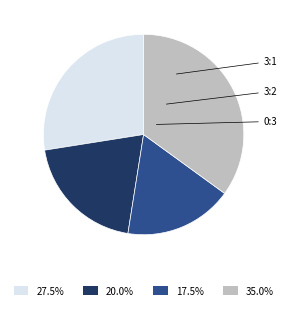

Is 17.5% the majority of the pie?

No